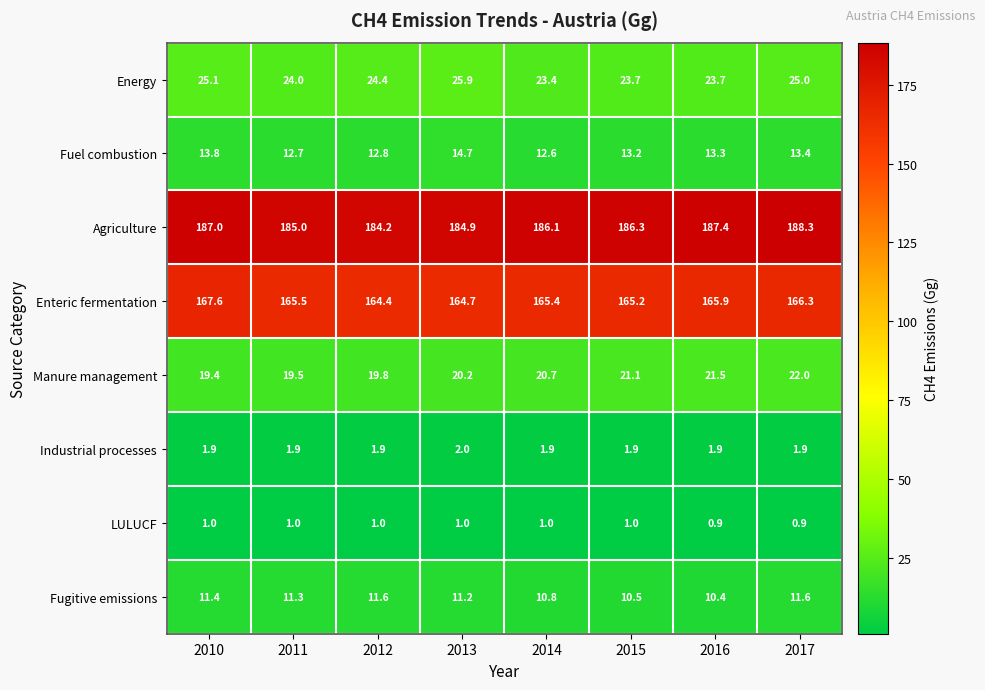

What is the smallest value displayed?

0.9